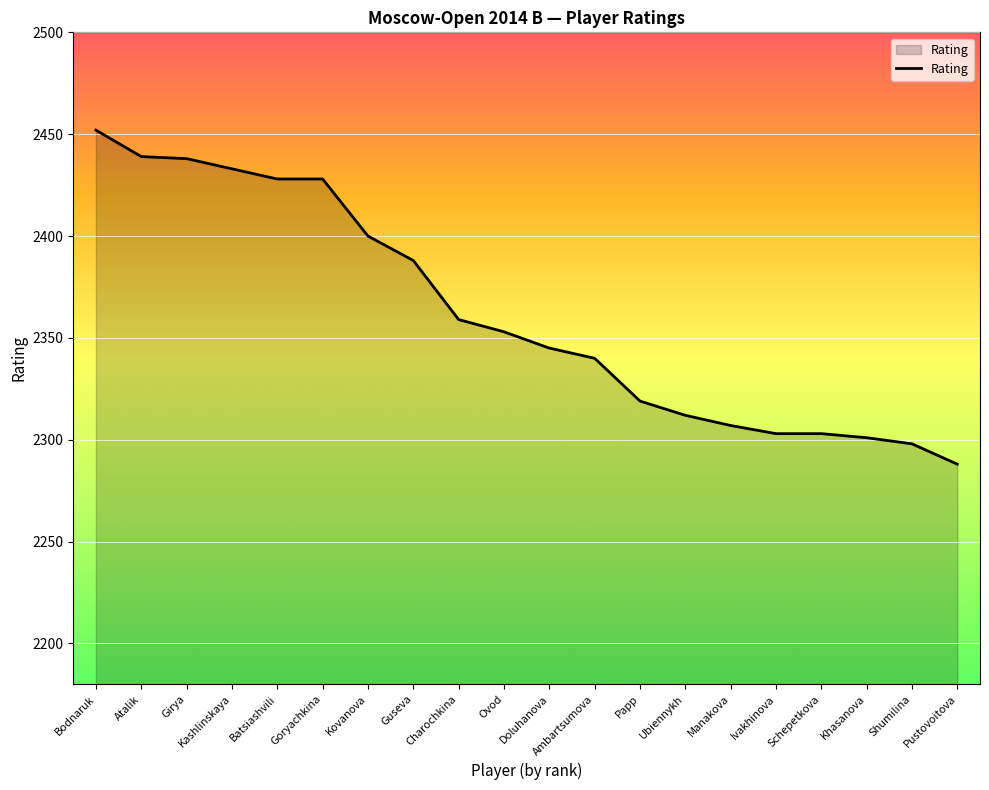

What is the minimum value shown in the chart?

2288